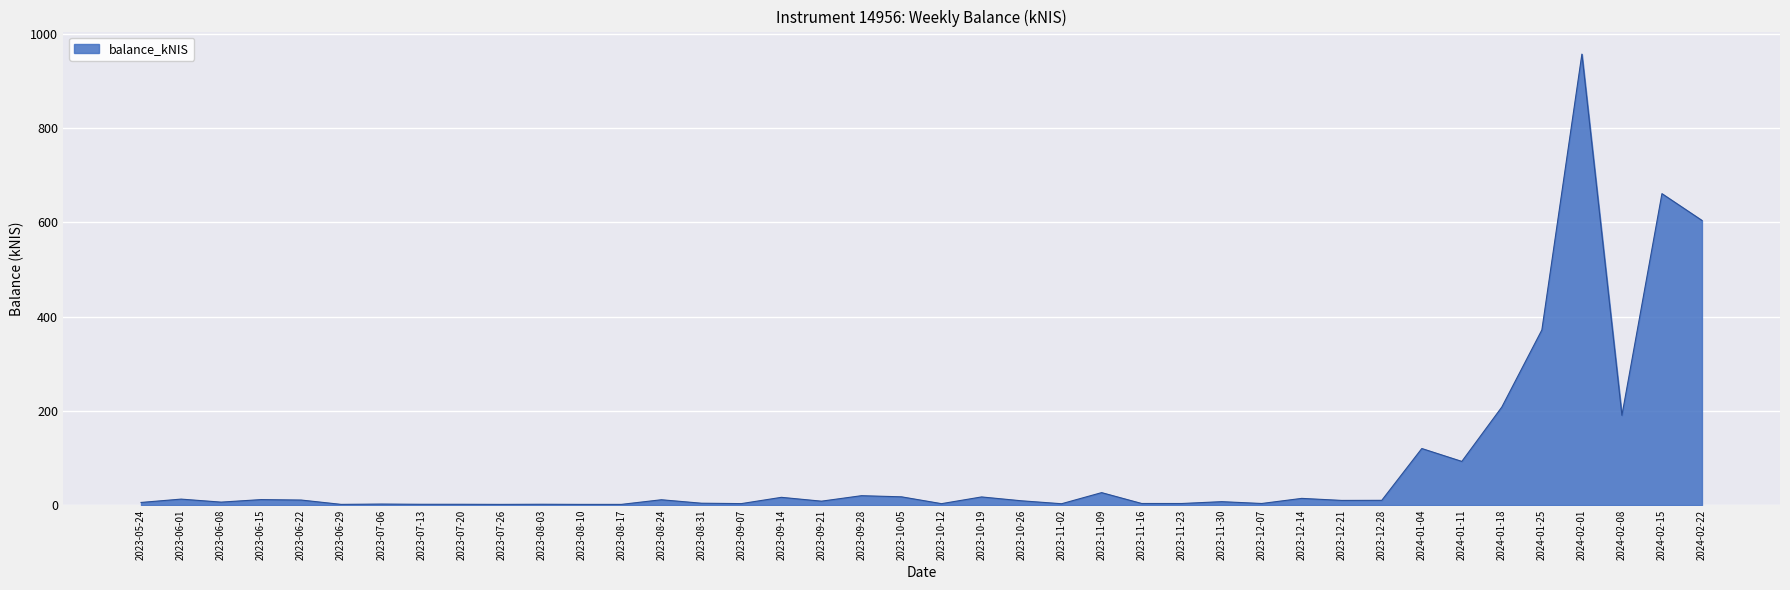

What is the maximum value shown in the chart?

957.0